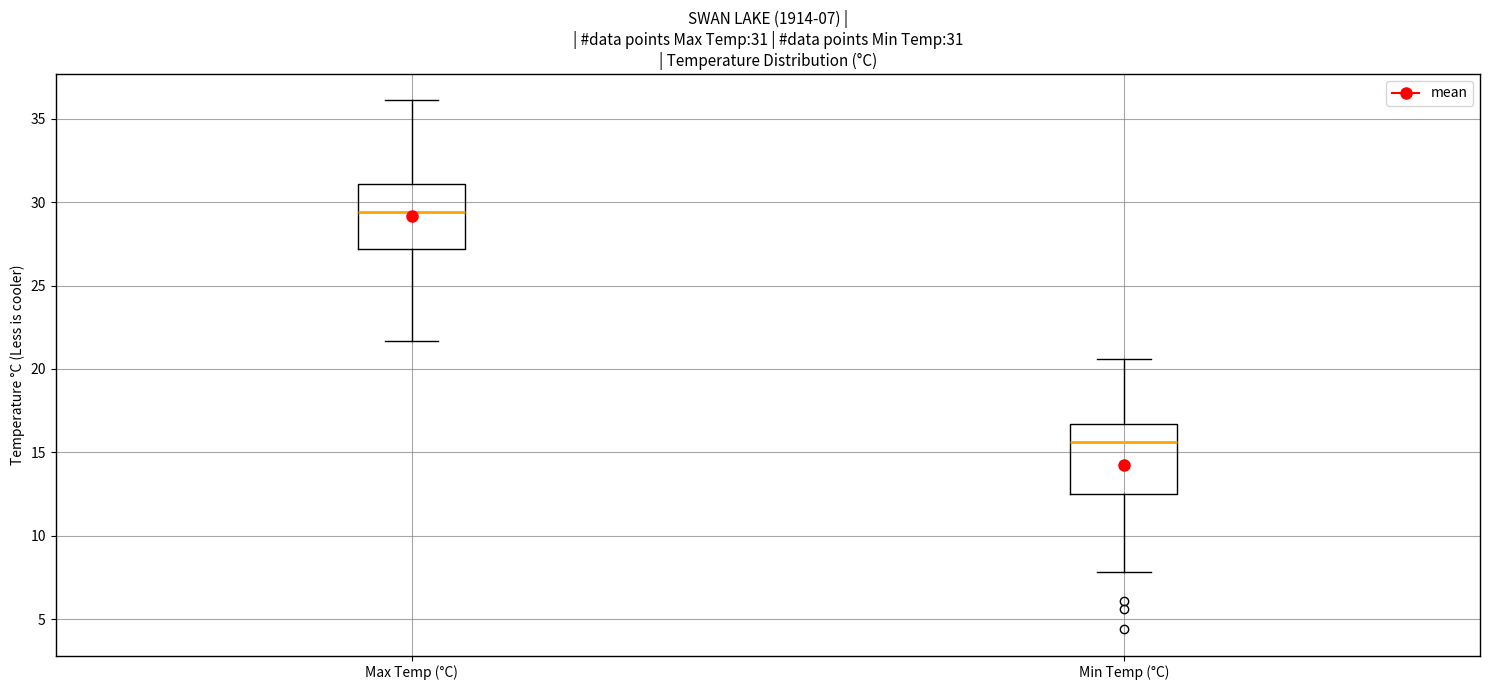

Which box has the lowest median line?

Min Temp (°C)